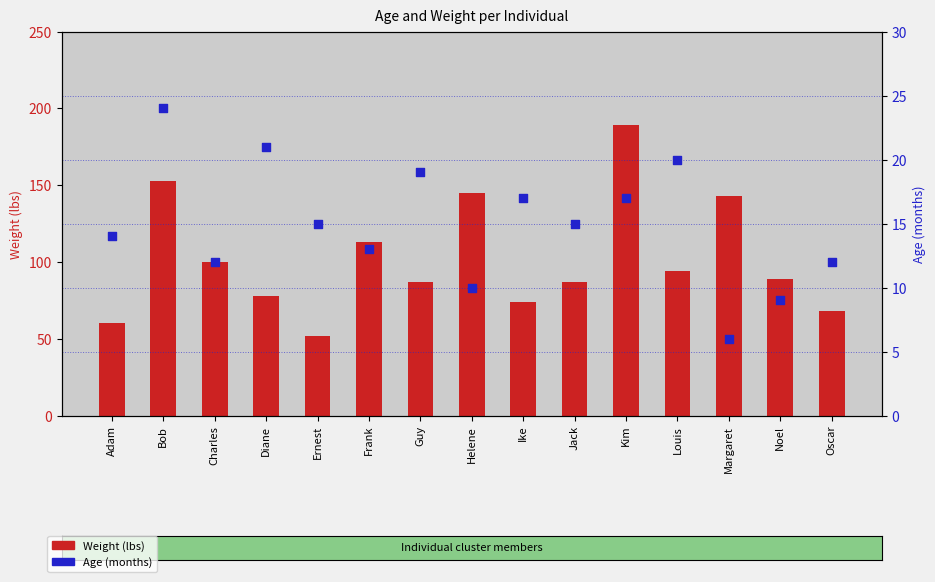

At which category is the sum across all series the highest?

Kim